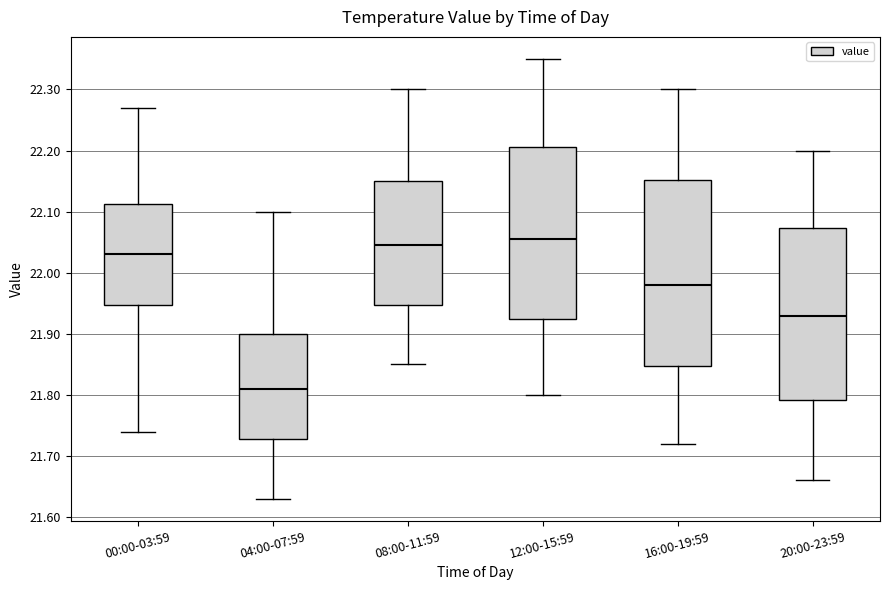

Comparing the boxes themselves (not the whiskers), which one is the tallest?

16:00-19:59